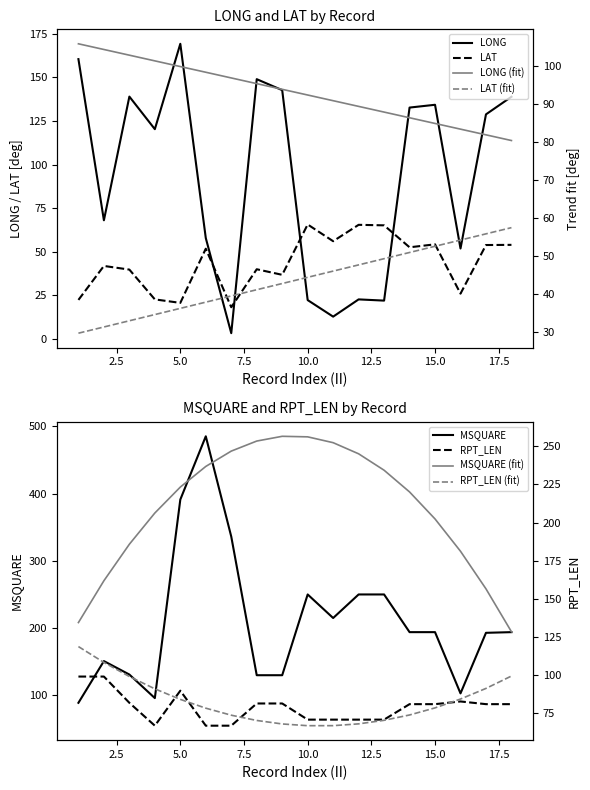

Which series has the widest spread of values?

MSQUARE